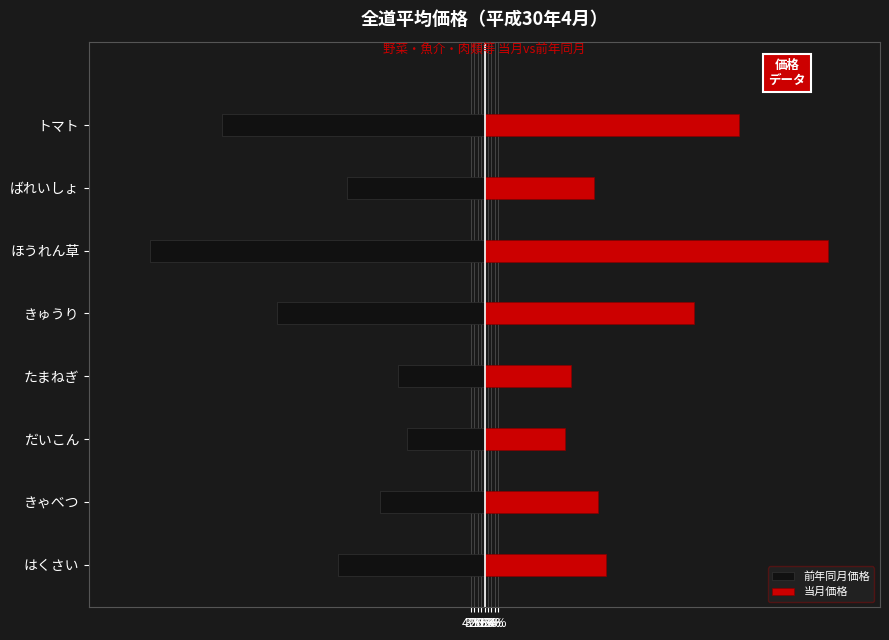

Reading right to left, what are all the values shown in this chart?

前年同月価格: -3.1	-1.6	-3.9	-2.4	-1.0	-0.9	-1.2	-1.7
当月価格: 3.0	1.3	4.0	2.4	1.0	0.9	1.3	1.4